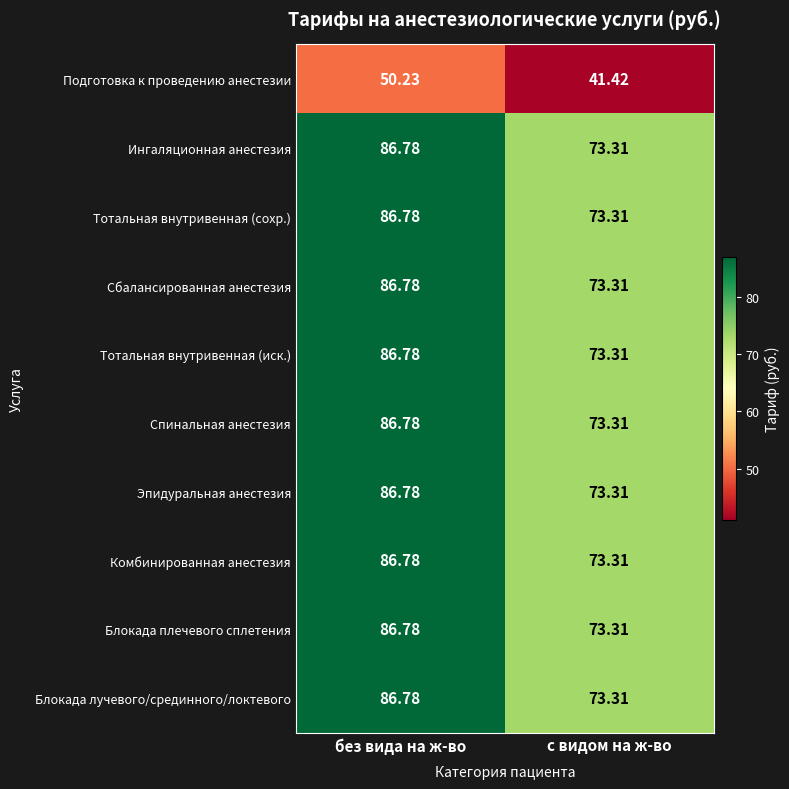

At which category does the chart reach its minimum across all series?

с видом на ж-во